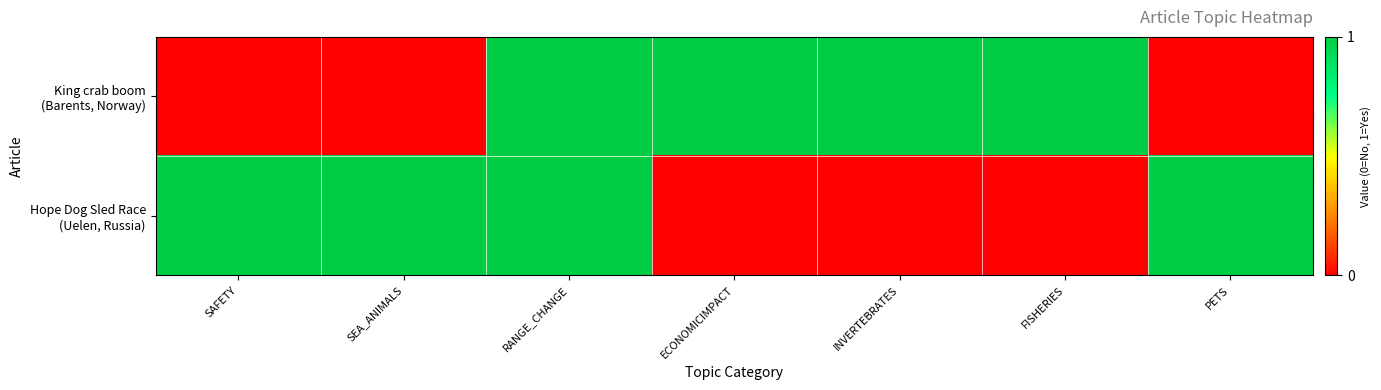

How many categories are shown in the chart?

7